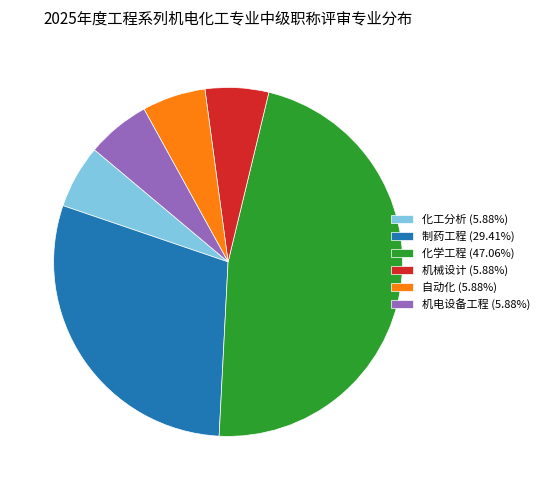

Approximately how many times larger is the value at 化学工程 (47.06%) compared to 化工分析 (5.88%)?

8.0